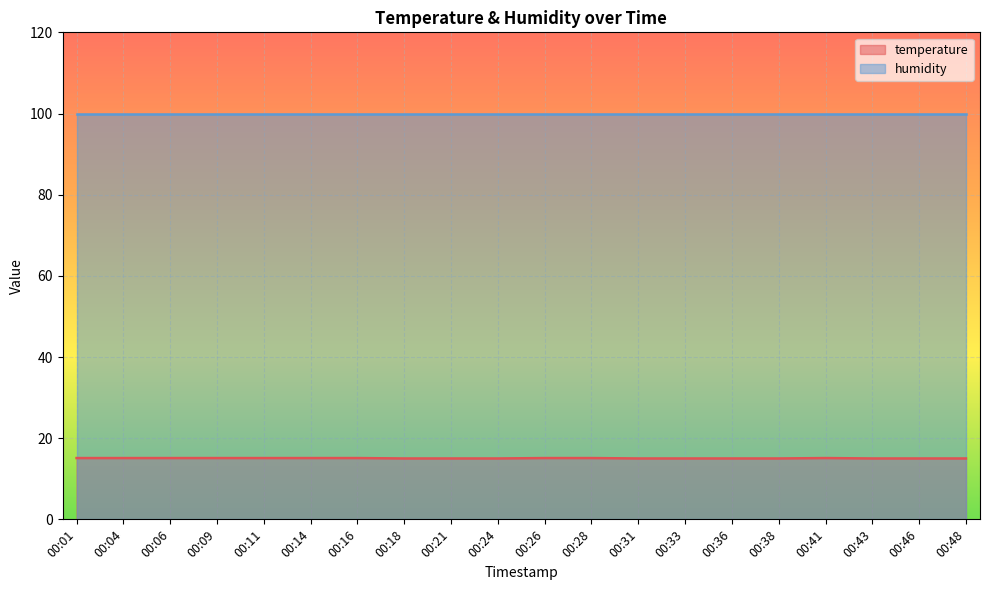

Which category has the highest value across all series?

00:01